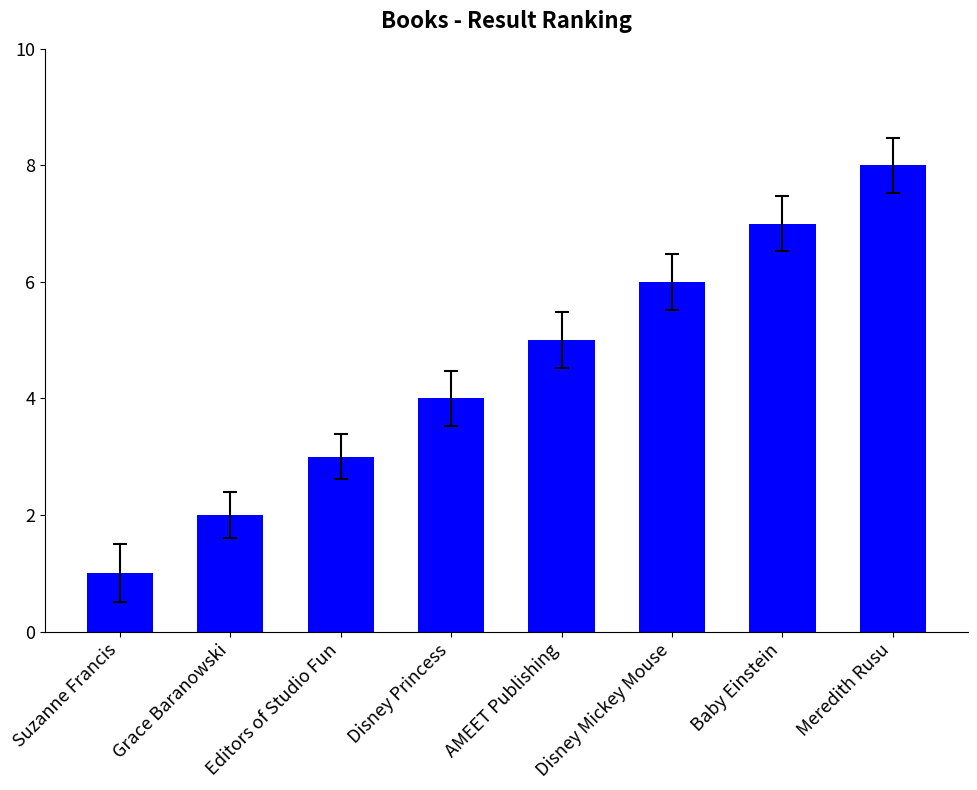

What is the sum of the values at Meredith Rusu and Disney Mickey Mouse?

14